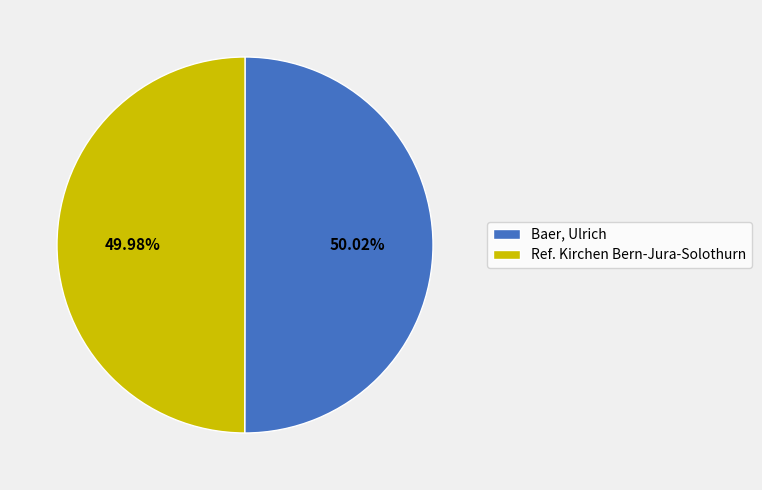

To the nearest percent, what is the combined percentage of Ref. Kirchen Bern-Jura-Solothurn and Baer, Ulrich?

100%